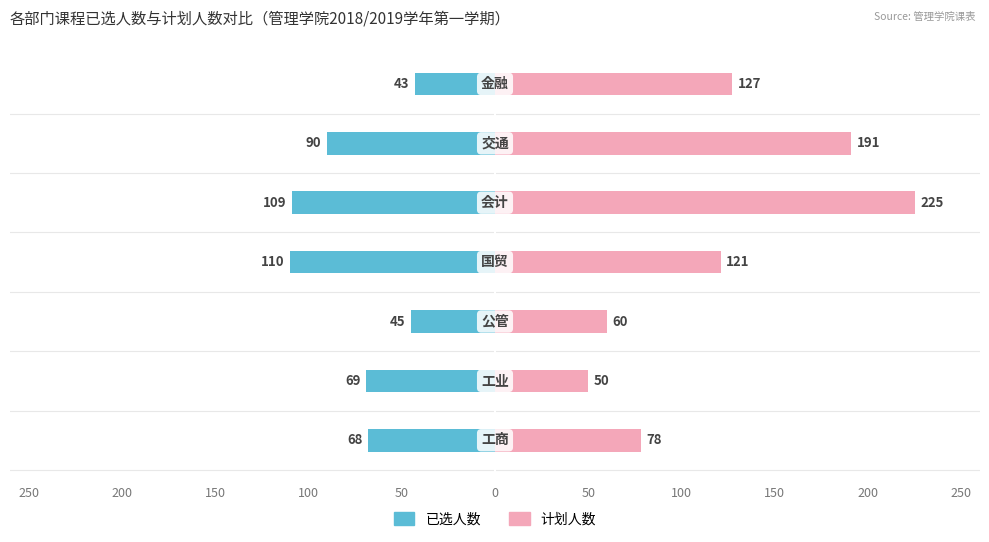

What are all the series names shown in the legend?

已选人数, 计划人数